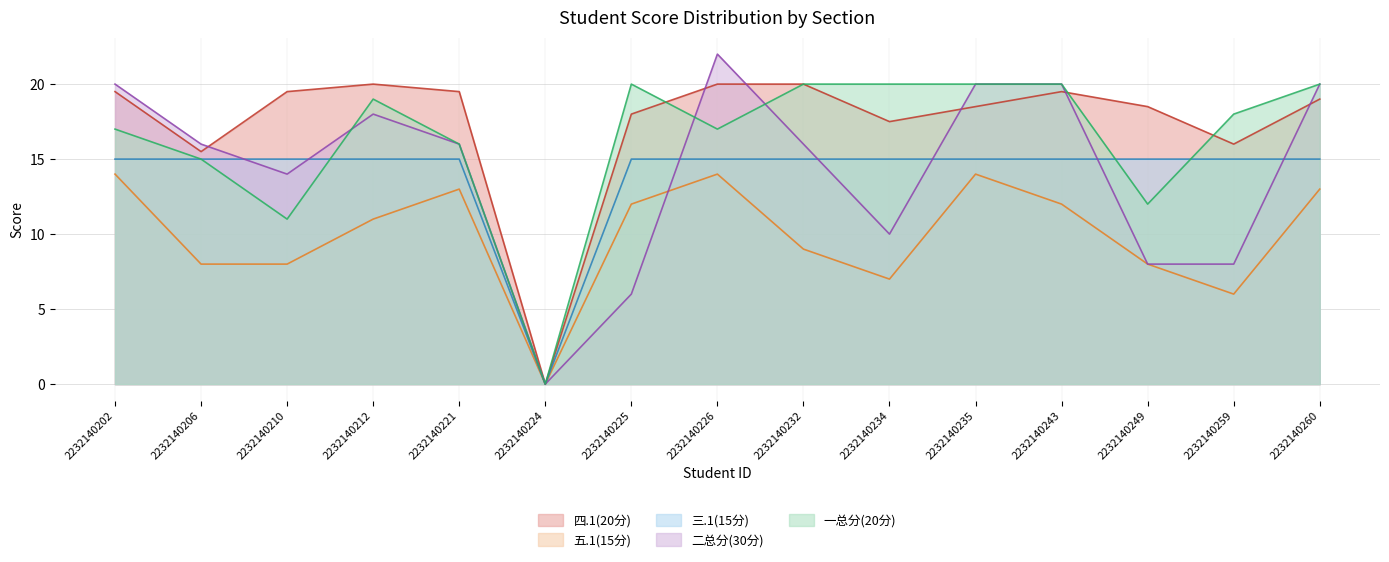

True or false: 四.1(20分) and 一总分(20分) intersect in this chart.

True